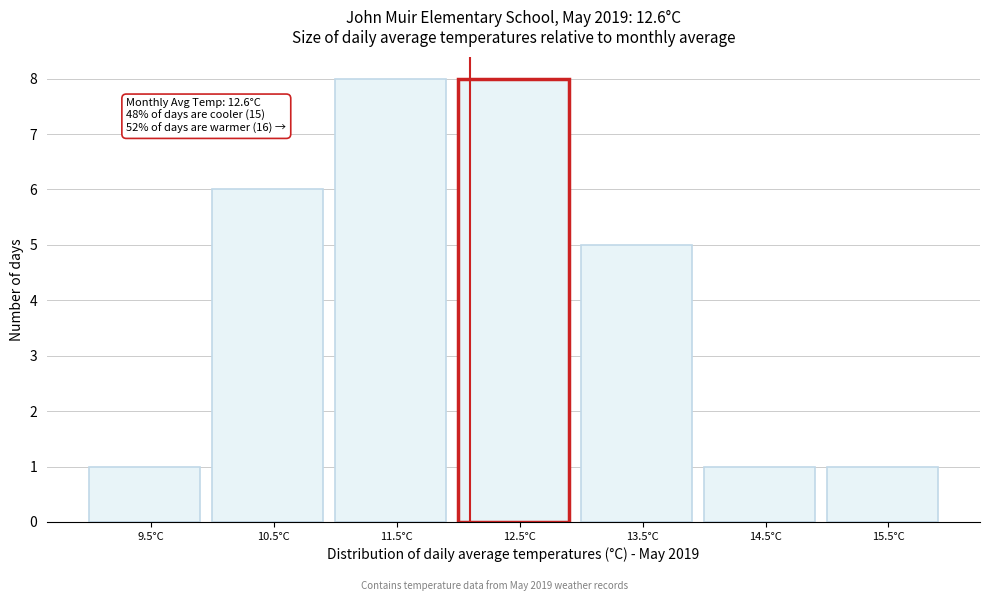

Reading left to right, transcribe all the data shown in this chart.

1	6	8	8	5	1	1